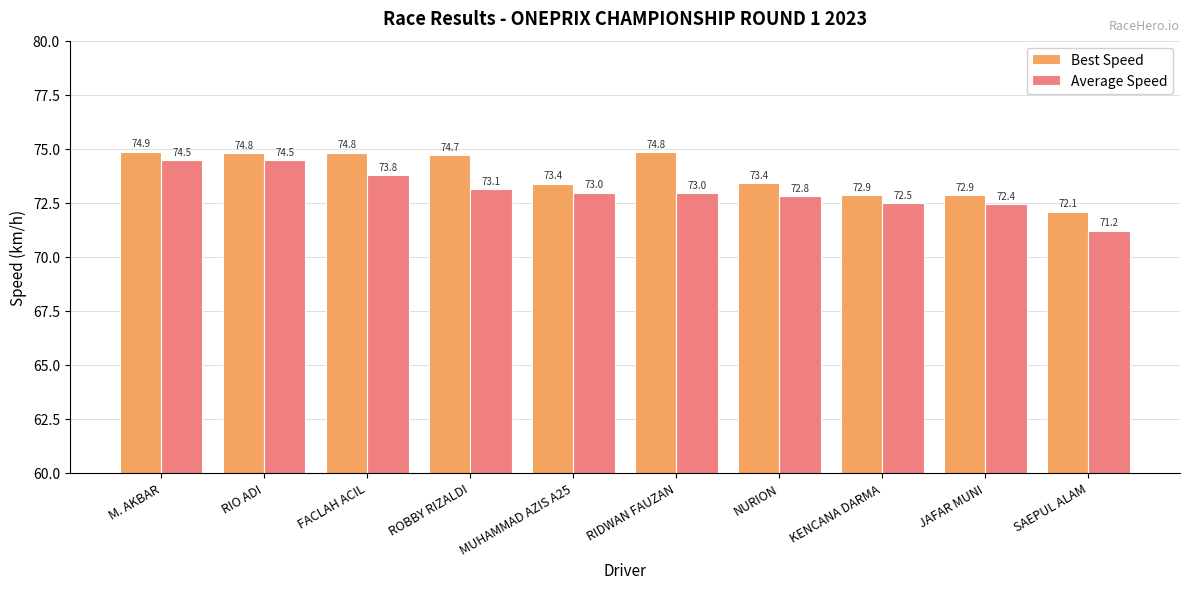

What is the difference between the maximum and minimum values in the Best Speed series?

2.8